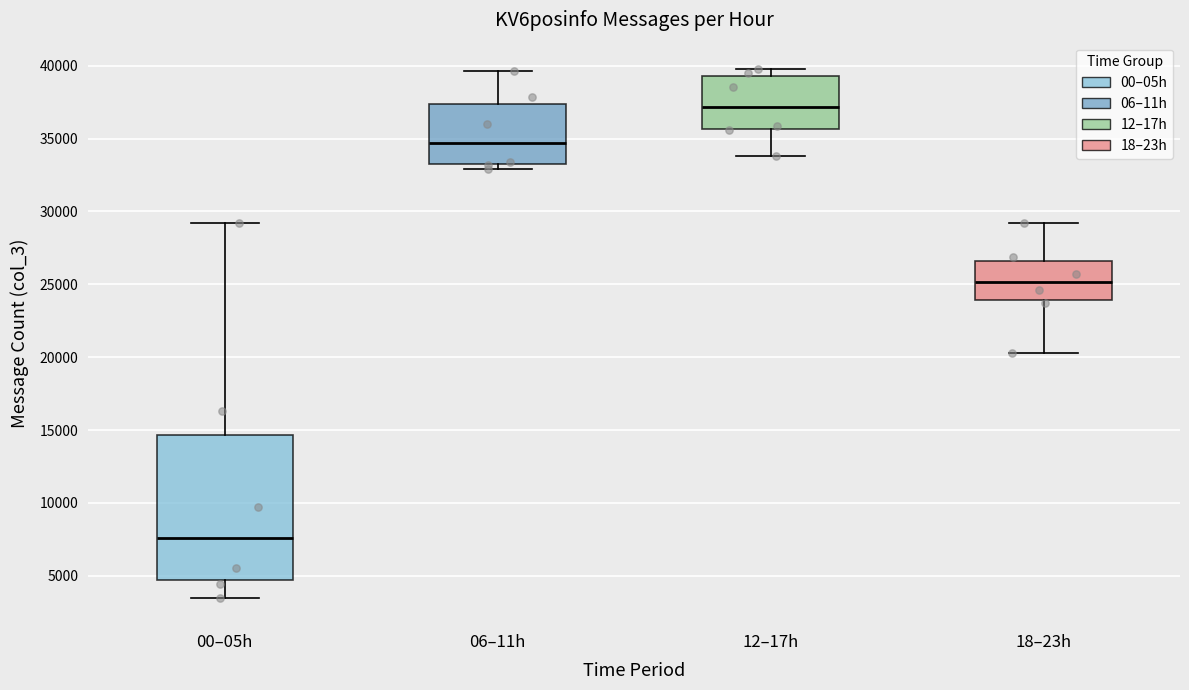

Which box's median line is the highest?

12–17h